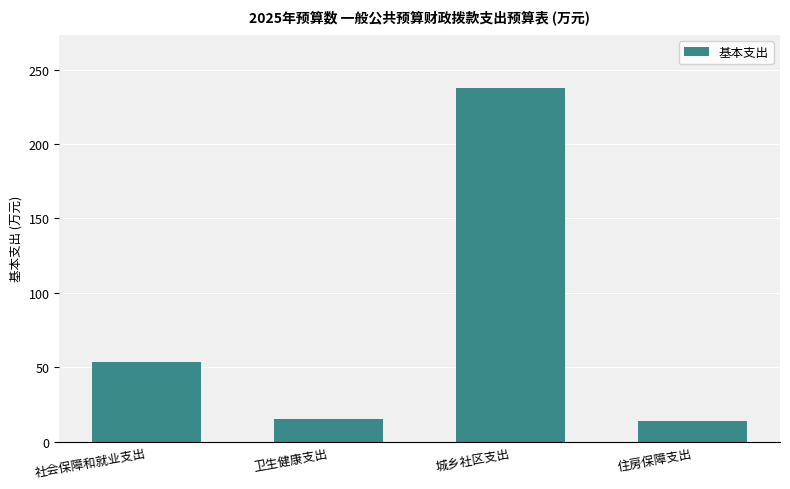

Which label corresponds to the largest value in the chart?

城乡社区支出